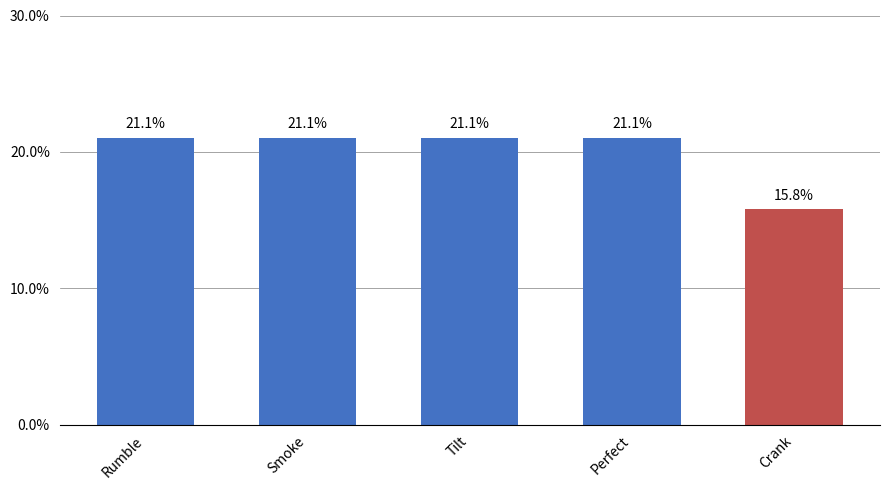

What is the value of the 5th bar from the left?

15.8